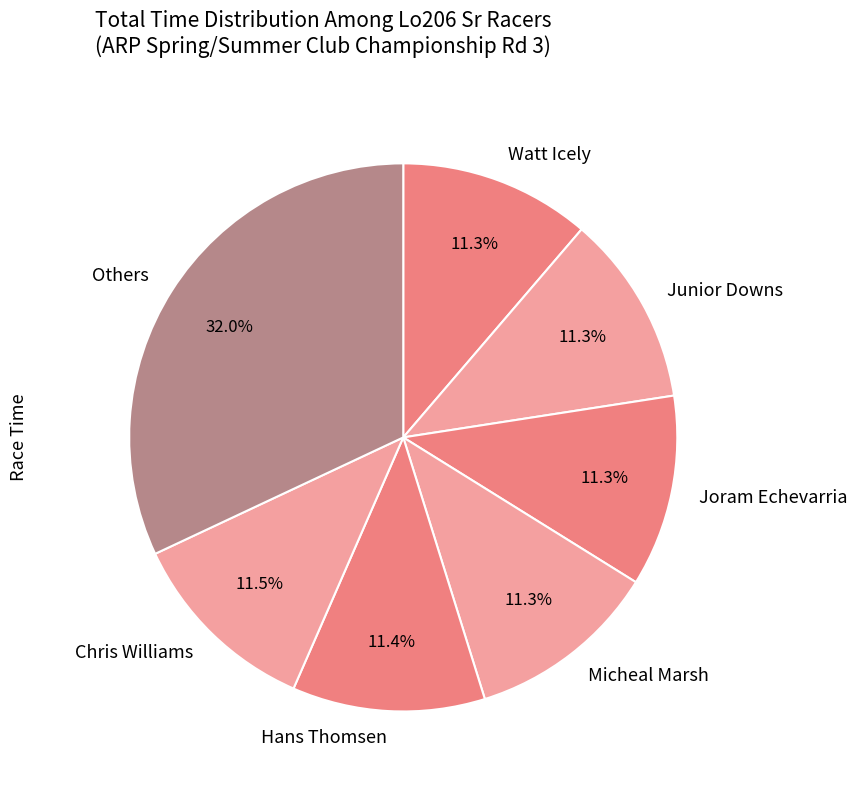

Which category has the biggest portion of the pie?

Others